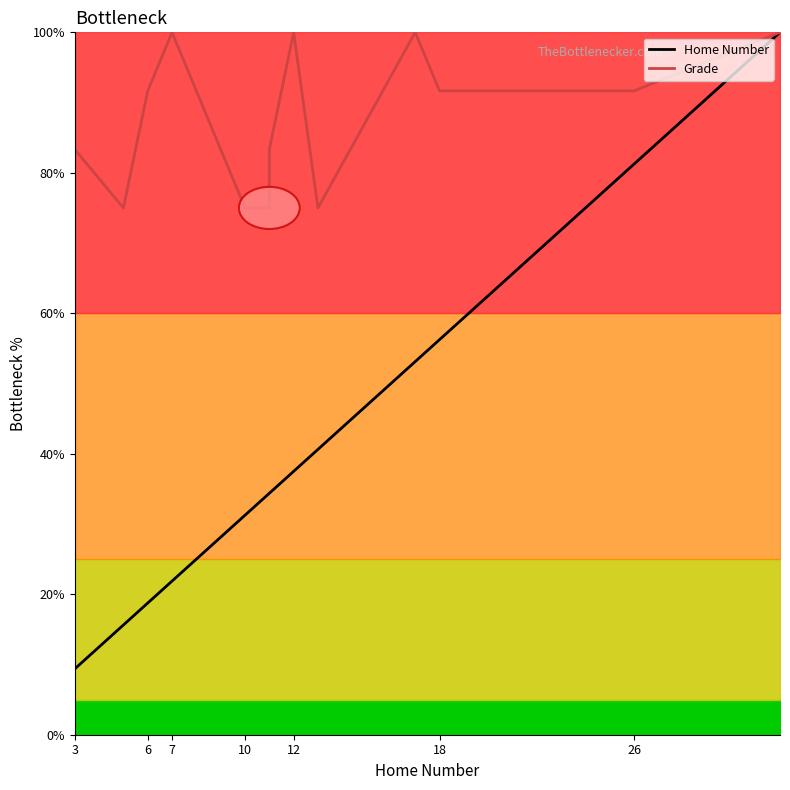

Which series has the widest spread of values?

Home Number